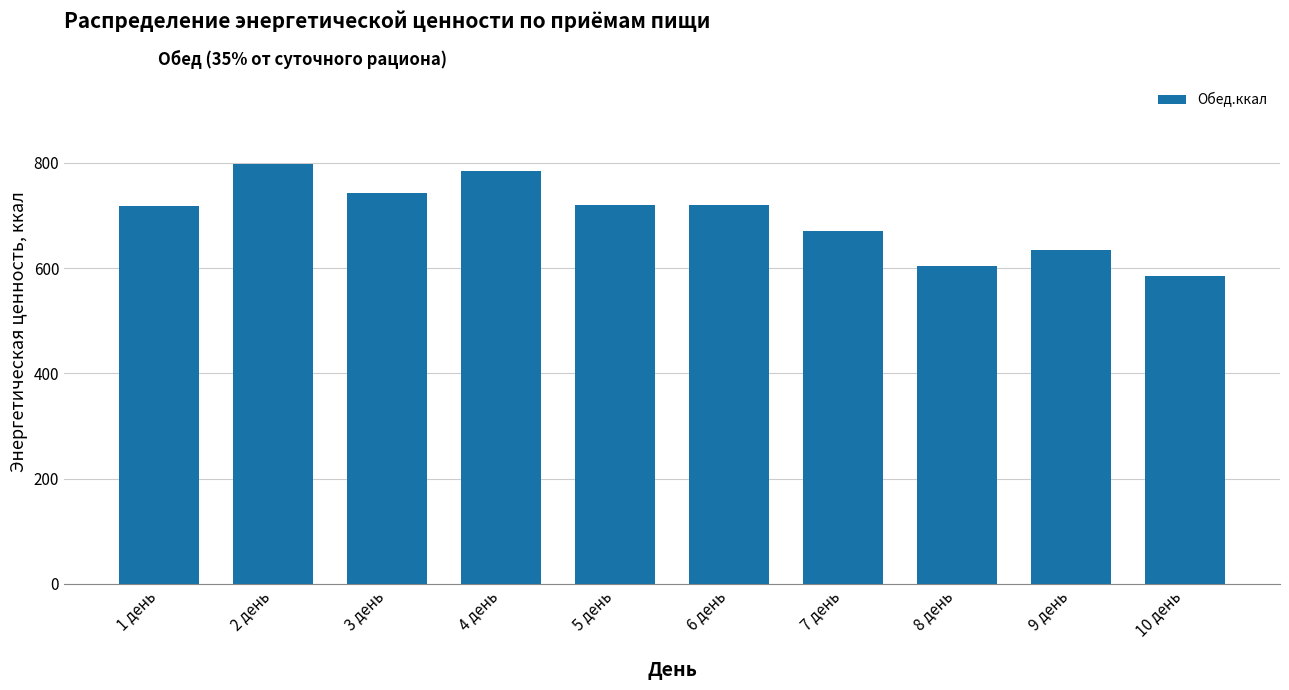

The value at 4 день is 1240.9. True or false?

False